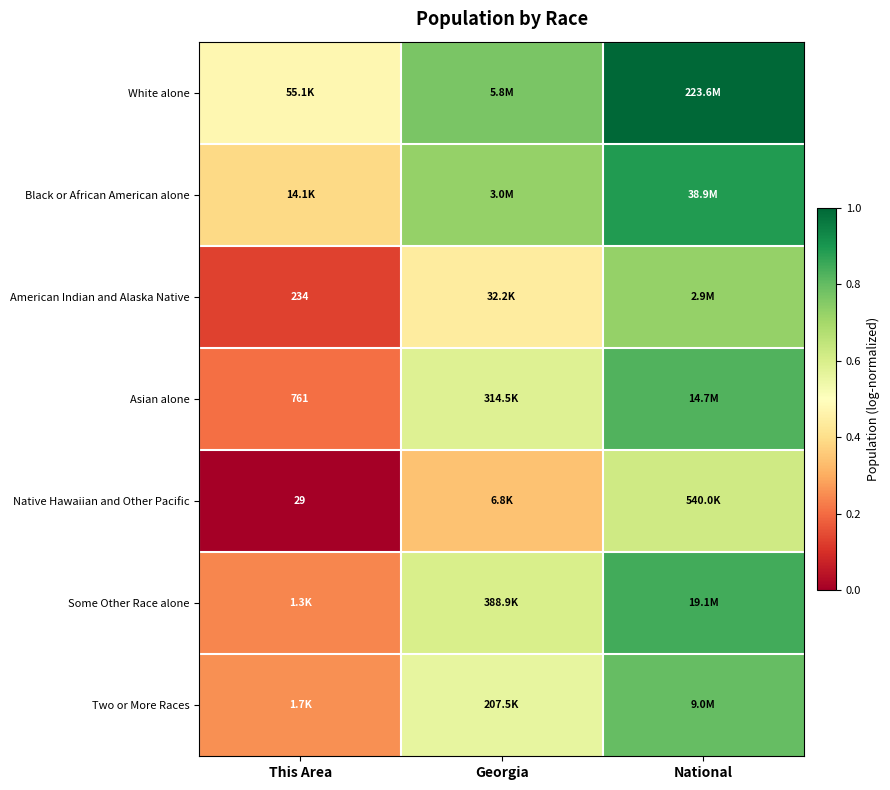

Count the number of data series in this chart.

7